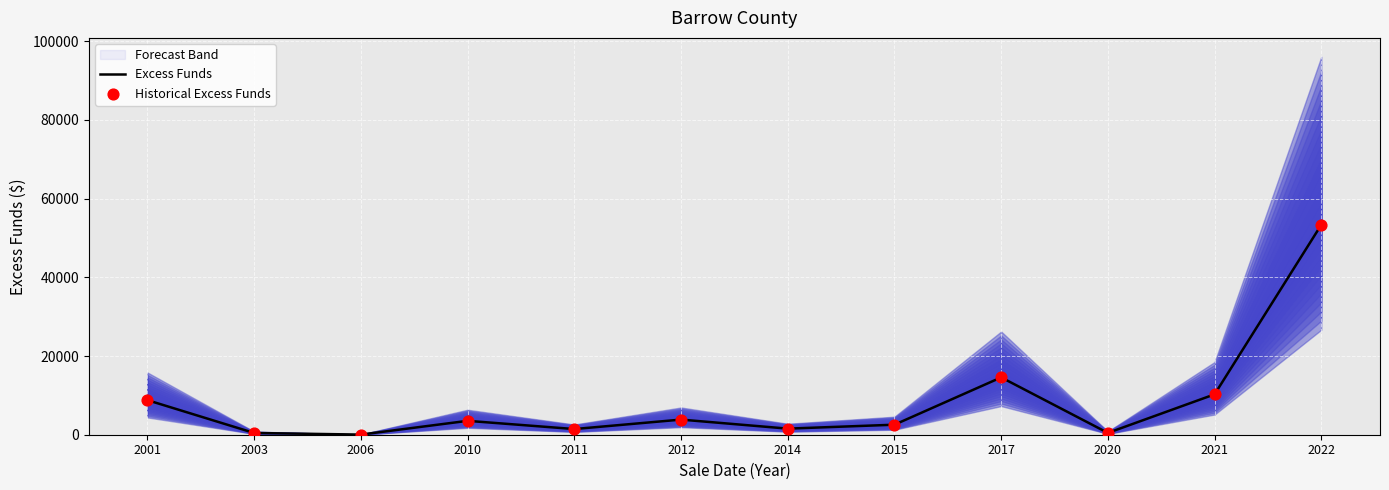

What is the highest value of the Excess Funds series?

53355.4